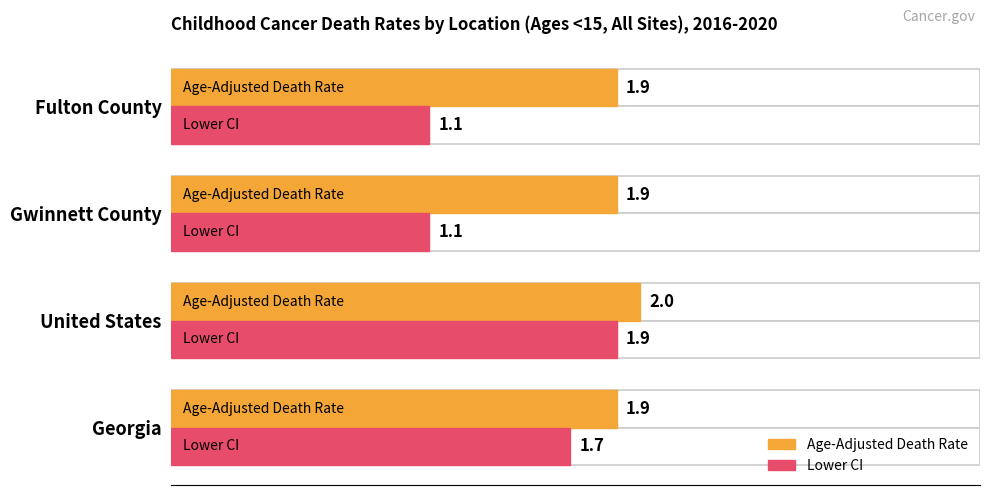

Is the value of Lower CI at United States greater than the value of Age-Adjusted Death Rate at Gwinnett County?

No